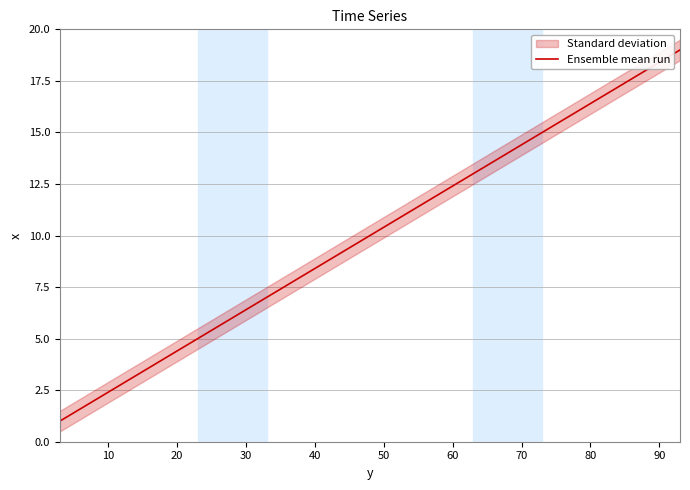

What is the highest value of the Ensemble mean run series?

19